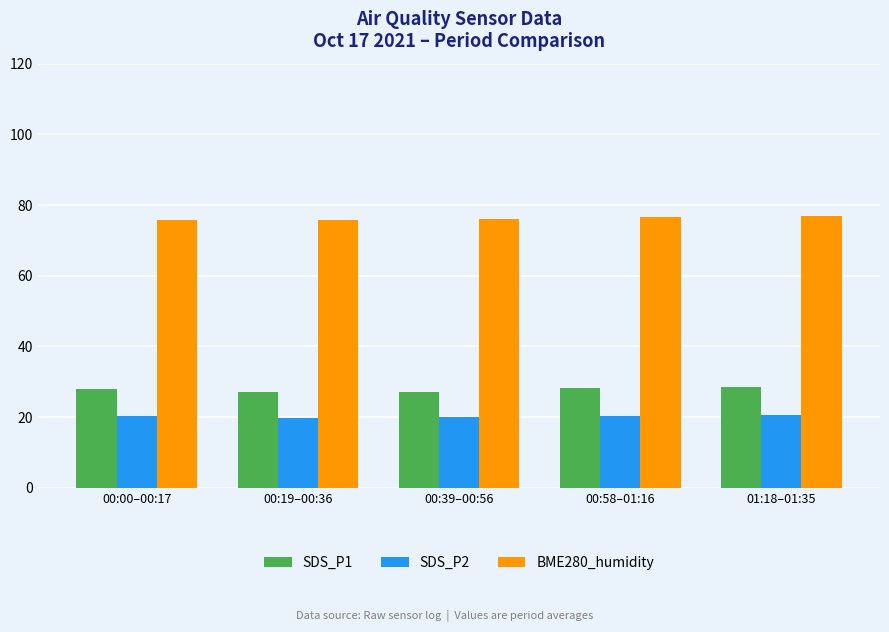

List the series in order of their peak value, lowest first.

SDS_P2, SDS_P1, BME280_humidity